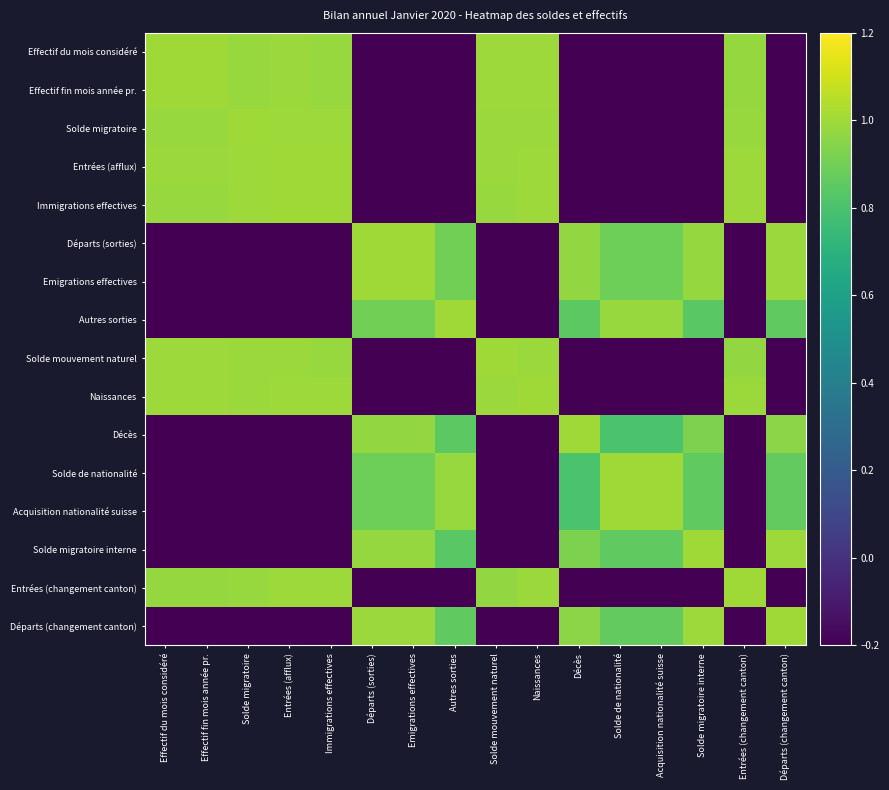

Reading left to right, what are all the values shown in this chart?

Effectif du mois considéré: Effectif du mois considéré=1.0	Effectif fin mois année pr.=1.0	Solde migratoire=1.0	Entrées (afflux)=1.0	Immigrations effectives=1.0	Départs (sorties)=-1.0	Emigrations effectives=-1.0	Autres sorties=-0.9	Solde mouvement naturel=1.0	Naissances=1.0	Décès=-0.9	Solde de nationalité=-0.9	Acquisition nationalité suisse=-0.9	Solde migratoire interne=-1.0	Entrées (changement canton)=1.0	Départs (changement canton)=-1.0
Effectif fin mois année pr.: Effectif du mois considéré=1.0	Effectif fin mois année pr.=1.0	Solde migratoire=1.0	Entrées (afflux)=1.0	Immigrations effectives=1.0	Départs (sorties)=-1.0	Emigrations effectives=-1.0	Autres sorties=-0.9	Solde mouvement naturel=1.0	Naissances=1.0	Décès=-0.9	Solde de nationalité=-1.0	Acquisition nationalité suisse=-1.0	Solde migratoire interne=-1.0	Entrées (changement canton)=1.0	Départs (changement canton)=-1.0
Solde migratoire: Effectif du mois considéré=1.0	Effectif fin mois année pr.=1.0	Solde migratoire=1.0	Entrées (afflux)=1.0	Immigrations effectives=1.0	Départs (sorties)=-1.0	Emigrations effectives=-1.0	Autres sorties=-0.9	Solde mouvement naturel=1.0	Naissances=1.0	Décès=-0.9	Solde de nationalité=-0.9	Acquisition nationalité suisse=-0.9	Solde migratoire interne=-1.0	Entrées (changement canton)=1.0	Départs (changement canton)=-1.0
Entrées (afflux): Effectif du mois considéré=1.0	Effectif fin mois année pr.=1.0	Solde migratoire=1.0	Entrées (afflux)=1.0	Immigrations effectives=1.0	Départs (sorties)=-1.0	Emigrations effectives=-1.0	Autres sorties=-0.9	Solde mouvement naturel=1.0	Naissances=1.0	Décès=-0.9	Solde de nationalité=-0.9	Acquisition nationalité suisse=-0.9	Solde migratoire interne=-1.0	Entrées (changement canton)=1.0	Départs (changement canton)=-1.0
Immigrations effectives: Effectif du mois considéré=1.0	Effectif fin mois année pr.=1.0	Solde migratoire=1.0	Entrées (afflux)=1.0	Immigrations effectives=1.0	Départs (sorties)=-1.0	Emigrations effectives=-1.0	Autres sorties=-0.9	Solde mouvement naturel=1.0	Naissances=1.0	Décès=-1.0	Solde de nationalité=-0.9	Acquisition nationalité suisse=-0.9	Solde migratoire interne=-1.0	Entrées (changement canton)=1.0	Départs (changement canton)=-1.0
Départs (sorties): Effectif du mois considéré=-1.0	Effectif fin mois année pr.=-1.0	Solde migratoire=-1.0	Entrées (afflux)=-1.0	Immigrations effectives=-1.0	Départs (sorties)=1.0	Emigrations effectives=1.0	Autres sorties=0.9	Solde mouvement naturel=-1.0	Naissances=-1.0	Décès=1.0	Solde de nationalité=0.9	Acquisition nationalité suisse=0.9	Solde migratoire interne=1.0	Entrées (changement canton)=-1.0	Départs (changement canton)=1.0
Emigrations effectives: Effectif du mois considéré=-1.0	Effectif fin mois année pr.=-1.0	Solde migratoire=-1.0	Entrées (afflux)=-1.0	Immigrations effectives=-1.0	Départs (sorties)=1.0	Emigrations effectives=1.0	Autres sorties=0.9	Solde mouvement naturel=-1.0	Naissances=-1.0	Décès=1.0	Solde de nationalité=0.9	Acquisition nationalité suisse=0.9	Solde migratoire interne=1.0	Entrées (changement canton)=-1.0	Départs (changement canton)=1.0
Autres sorties: Effectif du mois considéré=-0.9	Effectif fin mois année pr.=-0.9	Solde migratoire=-0.9	Entrées (afflux)=-0.9	Immigrations effectives=-0.9	Départs (sorties)=0.9	Emigrations effectives=0.9	Autres sorties=1.0	Solde mouvement naturel=-0.9	Naissances=-0.9	Décès=0.8	Solde de nationalité=1.0	Acquisition nationalité suisse=1.0	Solde migratoire interne=0.8	Entrées (changement canton)=-0.9	Départs (changement canton)=0.9
Solde mouvement naturel: Effectif du mois considéré=1.0	Effectif fin mois année pr.=1.0	Solde migratoire=1.0	Entrées (afflux)=1.0	Immigrations effectives=1.0	Départs (sorties)=-1.0	Emigrations effectives=-1.0	Autres sorties=-0.9	Solde mouvement naturel=1.0	Naissances=1.0	Décès=-0.9	Solde de nationalité=-0.9	Acquisition nationalité suisse=-0.9	Solde migratoire interne=-1.0	Entrées (changement canton)=1.0	Départs (changement canton)=-1.0
Naissances: Effectif du mois considéré=1.0	Effectif fin mois année pr.=1.0	Solde migratoire=1.0	Entrées (afflux)=1.0	Immigrations effectives=1.0	Départs (sorties)=-1.0	Emigrations effectives=-1.0	Autres sorties=-0.9	Solde mouvement naturel=1.0	Naissances=1.0	Décès=-1.0	Solde de nationalité=-0.9	Acquisition nationalité suisse=-0.9	Solde migratoire interne=-1.0	Entrées (changement canton)=1.0	Départs (changement canton)=-1.0
Décès: Effectif du mois considéré=-0.9	Effectif fin mois année pr.=-0.9	Solde migratoire=-0.9	Entrées (afflux)=-0.9	Immigrations effectives=-1.0	Départs (sorties)=1.0	Emigrations effectives=1.0	Autres sorties=0.8	Solde mouvement naturel=-0.9	Naissances=-1.0	Décès=1.0	Solde de nationalité=0.8	Acquisition nationalité suisse=0.8	Solde migratoire interne=0.9	Entrées (changement canton)=-1.0	Départs (changement canton)=1.0
Solde de nationalité: Effectif du mois considéré=-0.9	Effectif fin mois année pr.=-1.0	Solde migratoire=-0.9	Entrées (afflux)=-0.9	Immigrations effectives=-0.9	Départs (sorties)=0.9	Emigrations effectives=0.9	Autres sorties=1.0	Solde mouvement naturel=-0.9	Naissances=-0.9	Décès=0.8	Solde de nationalité=1.0	Acquisition nationalité suisse=1.0	Solde migratoire interne=0.9	Entrées (changement canton)=-0.9	Départs (changement canton)=0.9
Acquisition nationalité suisse: Effectif du mois considéré=-0.9	Effectif fin mois année pr.=-1.0	Solde migratoire=-0.9	Entrées (afflux)=-0.9	Immigrations effectives=-0.9	Départs (sorties)=0.9	Emigrations effectives=0.9	Autres sorties=1.0	Solde mouvement naturel=-0.9	Naissances=-0.9	Décès=0.8	Solde de nationalité=1.0	Acquisition nationalité suisse=1.0	Solde migratoire interne=0.9	Entrées (changement canton)=-0.9	Départs (changement canton)=0.9
Solde migratoire interne: Effectif du mois considéré=-1.0	Effectif fin mois année pr.=-1.0	Solde migratoire=-1.0	Entrées (afflux)=-1.0	Immigrations effectives=-1.0	Départs (sorties)=1.0	Emigrations effectives=1.0	Autres sorties=0.8	Solde mouvement naturel=-1.0	Naissances=-1.0	Décès=0.9	Solde de nationalité=0.9	Acquisition nationalité suisse=0.9	Solde migratoire interne=1.0	Entrées (changement canton)=-1.0	Départs (changement canton)=1.0
Entrées (changement canton): Effectif du mois considéré=1.0	Effectif fin mois année pr.=1.0	Solde migratoire=1.0	Entrées (afflux)=1.0	Immigrations effectives=1.0	Départs (sorties)=-1.0	Emigrations effectives=-1.0	Autres sorties=-0.9	Solde mouvement naturel=1.0	Naissances=1.0	Décès=-1.0	Solde de nationalité=-0.9	Acquisition nationalité suisse=-0.9	Solde migratoire interne=-1.0	Entrées (changement canton)=1.0	Départs (changement canton)=-1.0
Départs (changement canton): Effectif du mois considéré=-1.0	Effectif fin mois année pr.=-1.0	Solde migratoire=-1.0	Entrées (afflux)=-1.0	Immigrations effectives=-1.0	Départs (sorties)=1.0	Emigrations effectives=1.0	Autres sorties=0.9	Solde mouvement naturel=-1.0	Naissances=-1.0	Décès=1.0	Solde de nationalité=0.9	Acquisition nationalité suisse=0.9	Solde migratoire interne=1.0	Entrées (changement canton)=-1.0	Départs (changement canton)=1.0